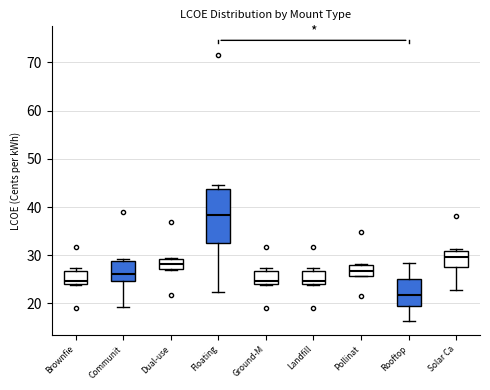

Reading left to right, transcribe this box plot: for each box, give where its median line is, the range the box spans, and where its two whiskers end, as read against the y-axis. The values are not printed on the chart, so give them approximately, as read against the axis.

Brownfie: median 25, box 24 to 27, whiskers 24 to 27 (just above the box's upper edge)
Communit: median 26, box 25 to 29, whiskers 19 to 29 (just above the box's upper edge)
Dual-use: median 28, box 27 to 29, whiskers 27 to 30
Floating: median 38, box 33 to 44, whiskers 22 to 45
Ground-M: median 25, box 24 to 27, whiskers 24 to 27 (just above the box's upper edge)
Landfill: median 25, box 24 to 27, whiskers 24 to 27 (just above the box's upper edge)
Pollinat: median 27, box 26 to 28, whiskers 26 to 28
Rooftop: median 22, box 19 to 25, whiskers 16 to 28
Solar Ca: median 30, box 28 to 31, whiskers 23 to 31 (just above the box's upper edge)